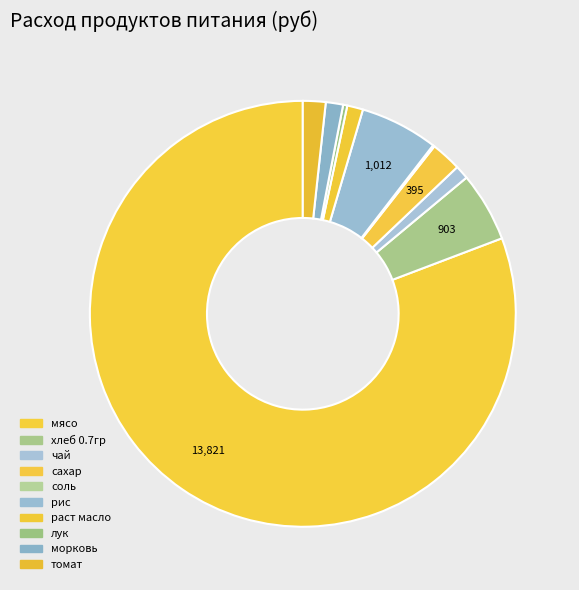

The лук slice represents 9% of the pie. True or false?

False